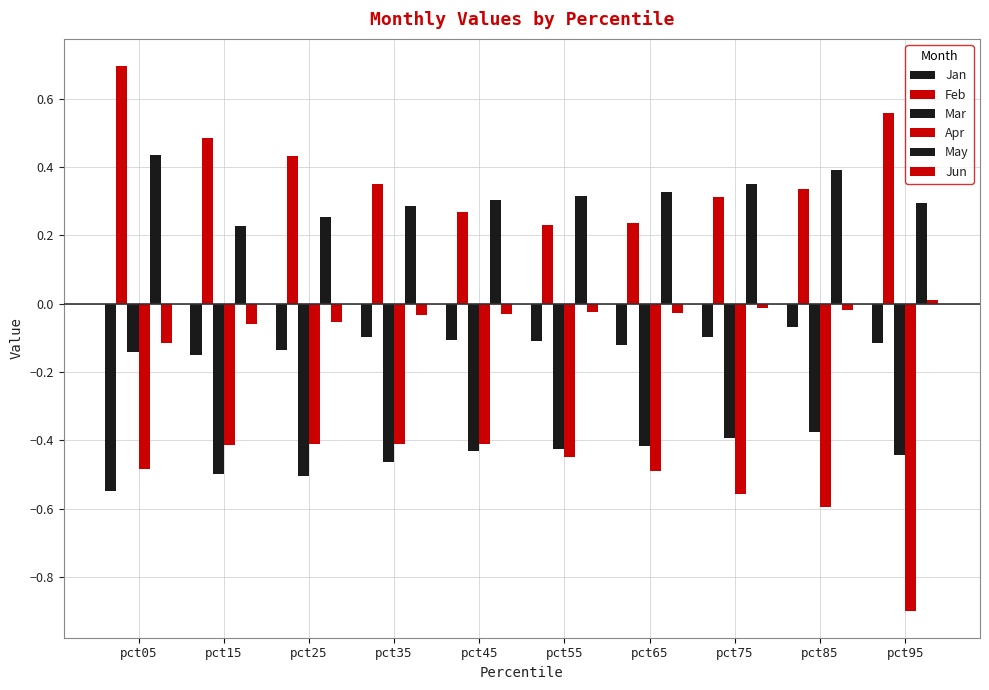

What is the value of the Jan bar at the 7th from the left?

-0.1